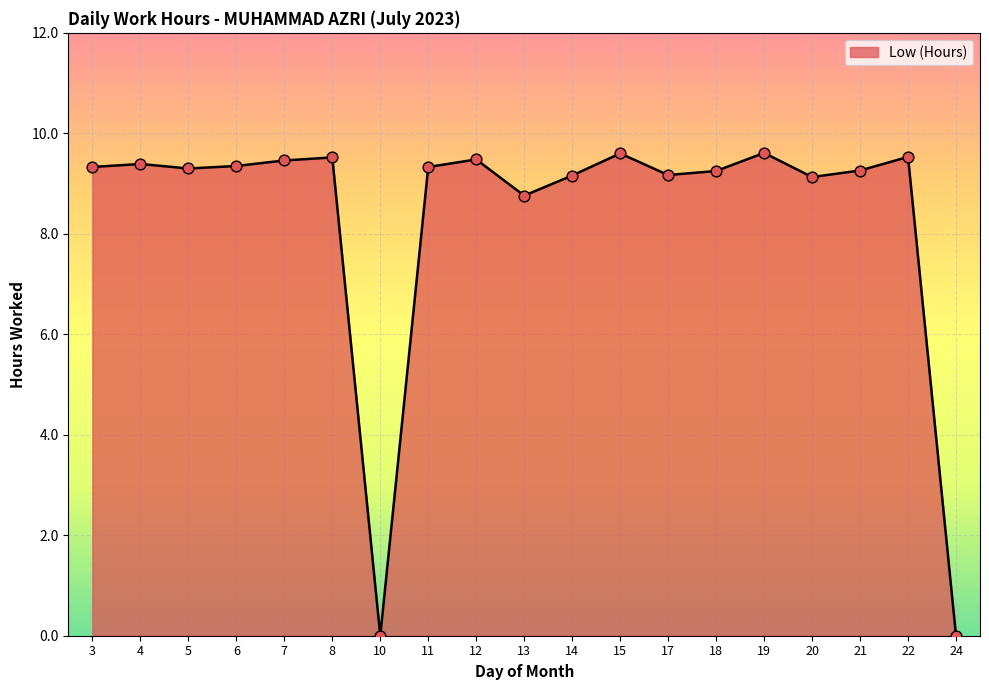

What is the ratio of the value at 3 to the value at 14?

1.0